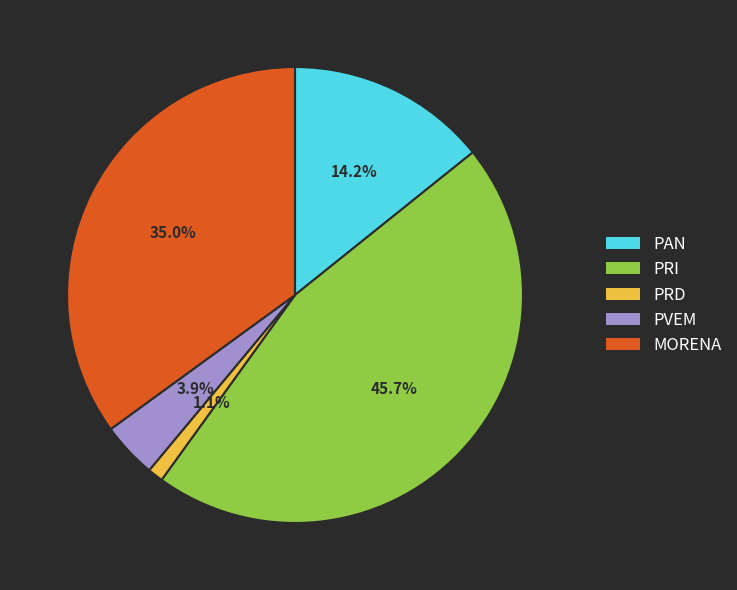

Which slice is the smallest?

PRD